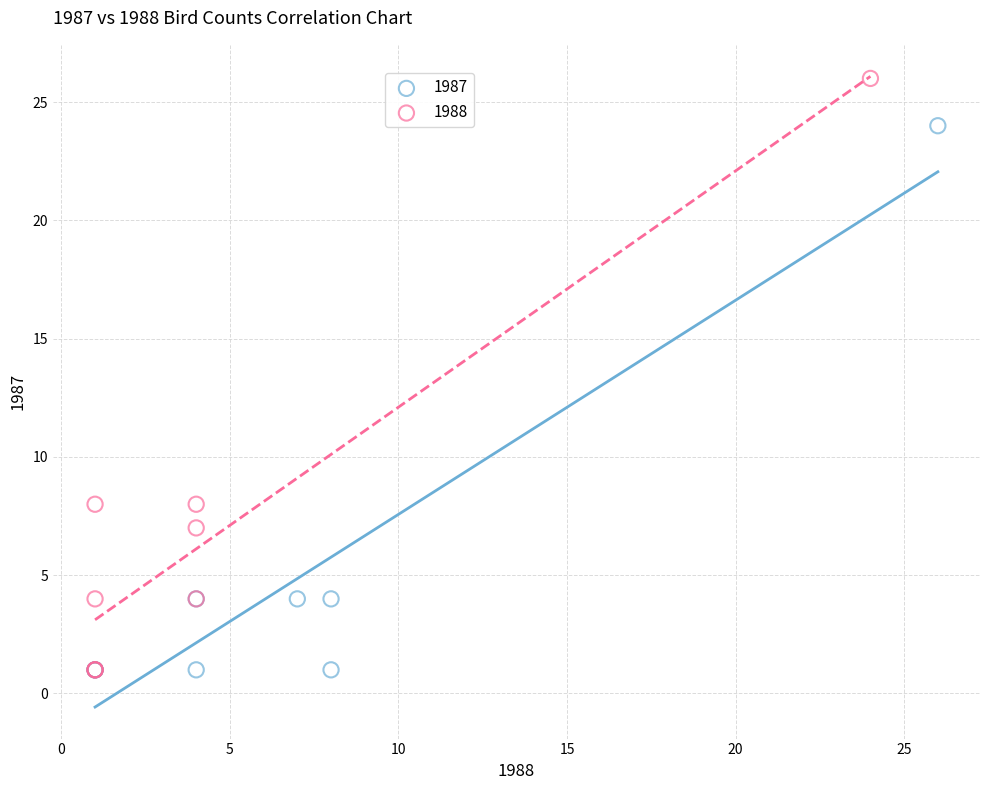

Which series has the widest spread of Y values?

1988